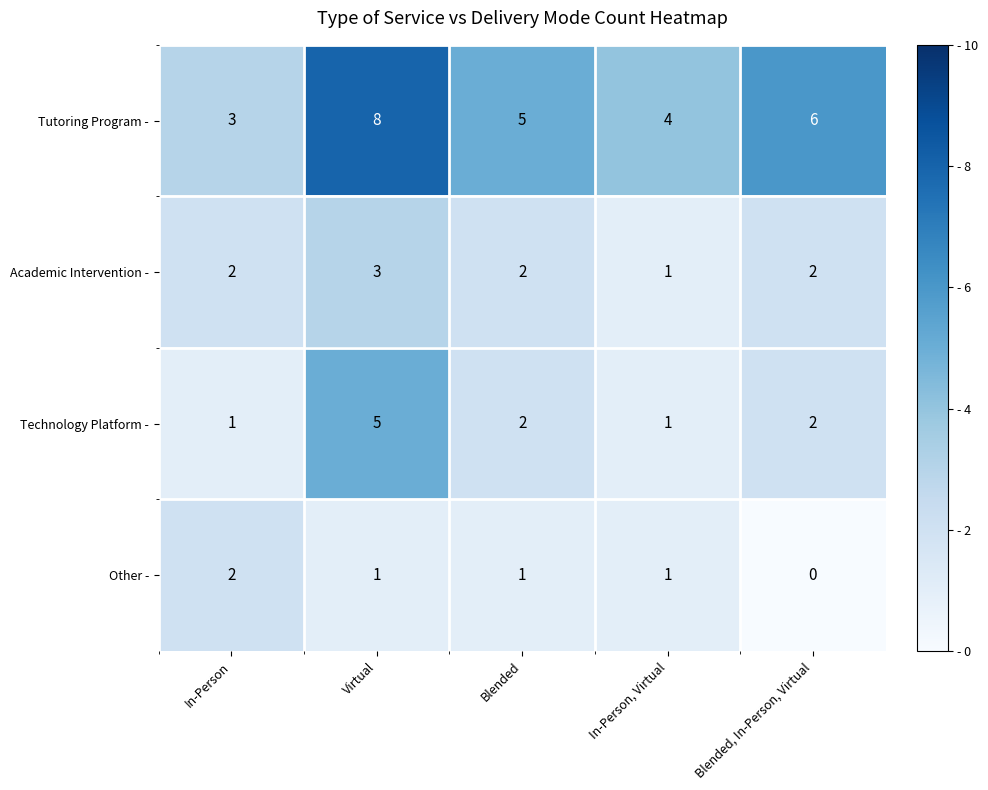

How many data points does each series have?

5